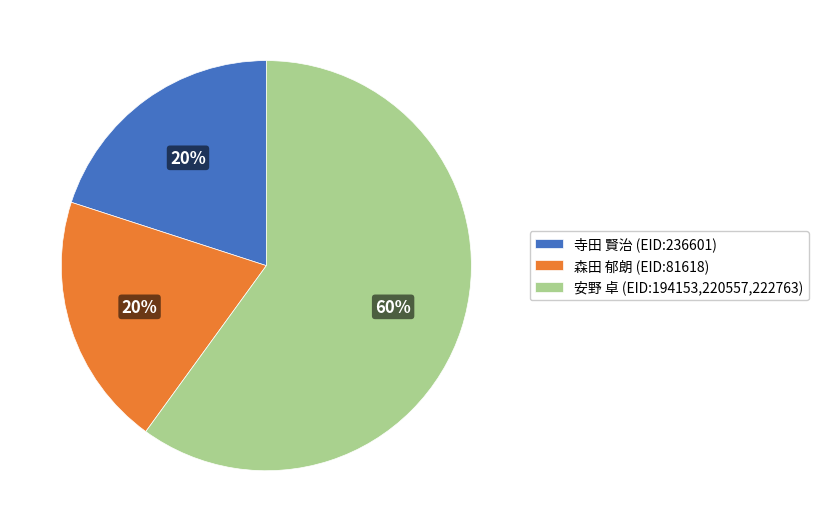

Which slice represents more than half of the pie?

安野 卓 (EID:194153,220557,222763)